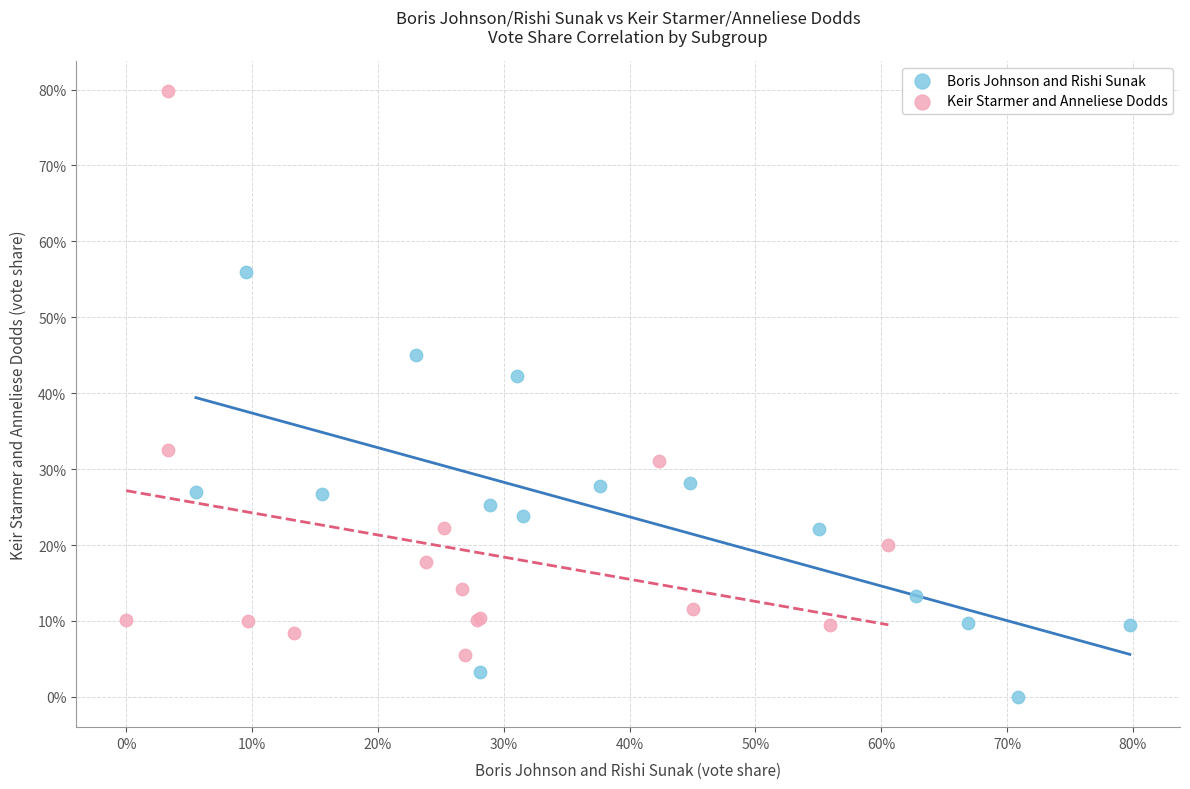

What are all the series names shown in the legend?

Boris Johnson and Rishi Sunak, Keir Starmer and Anneliese Dodds